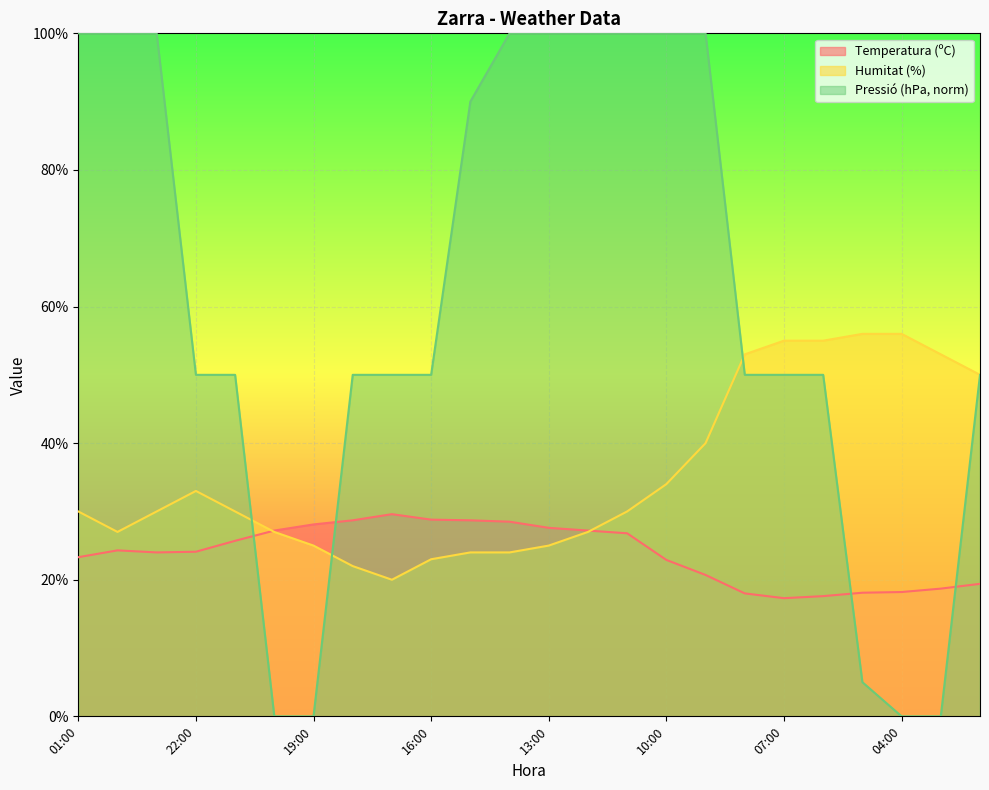

True or false: Pressió (hPa) has a value of 50.0 at 06:00.

True